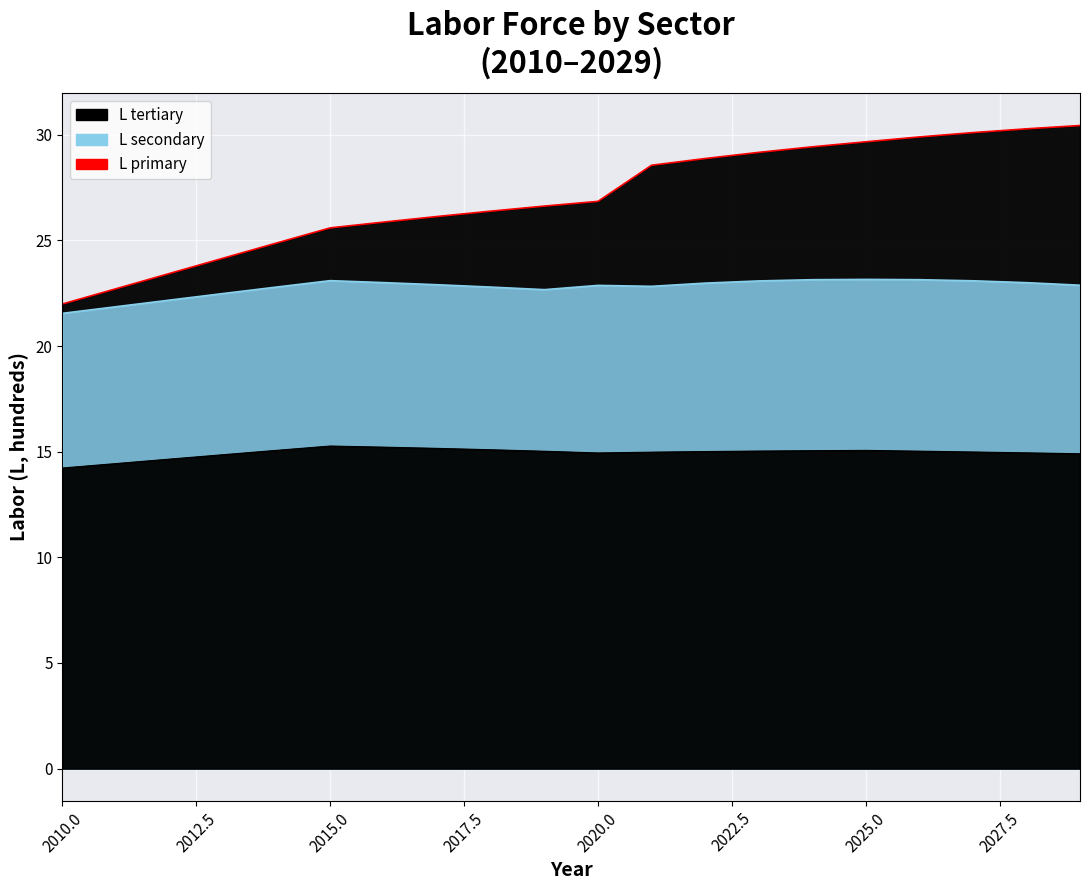

What is the greatest value displayed?

30.4